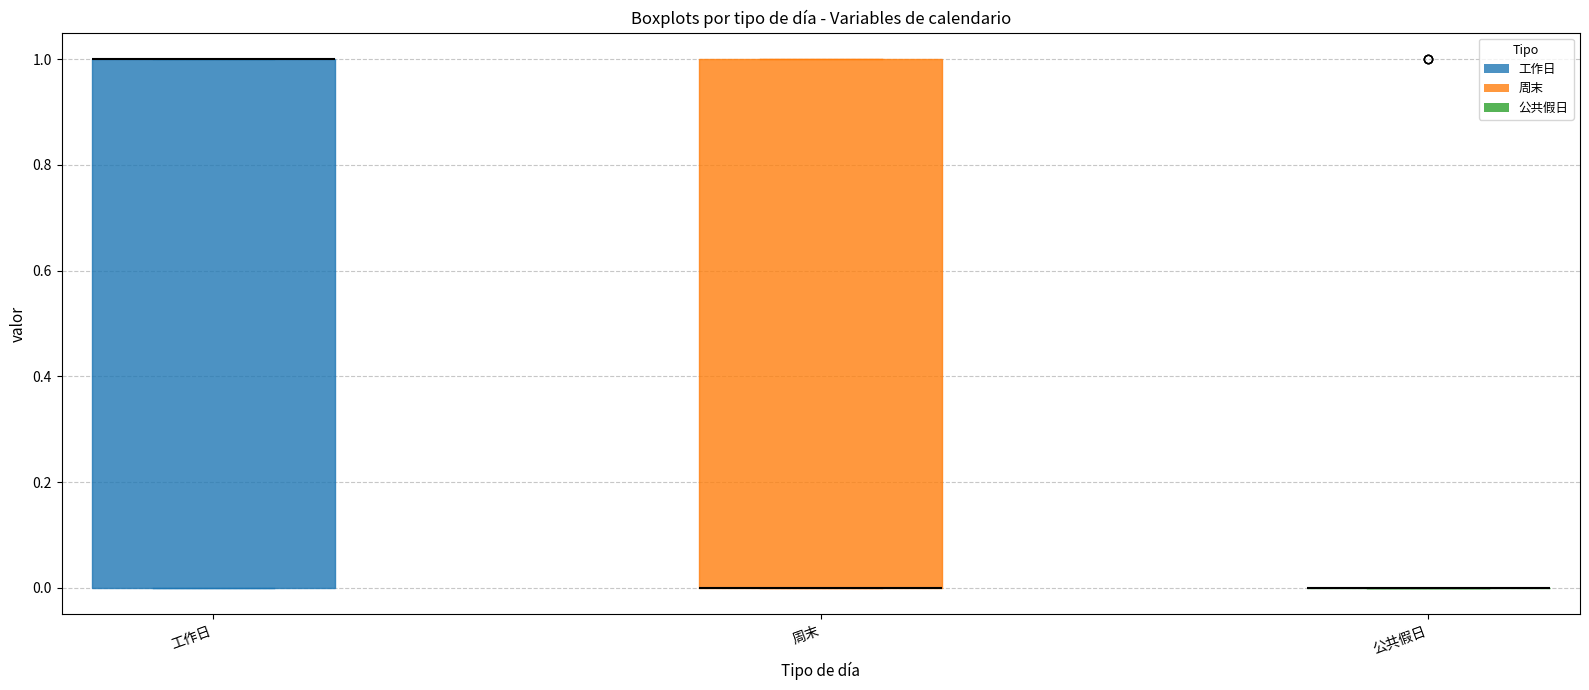

Reading left to right, transcribe this box plot: for each box, give where its median line is, the range the box spans, and where its two whiskers end, as read against the y-axis. The values are not printed on the chart, so give them approximately, as read against the axis.

工作日: median 1 (drawn on the box's upper edge), box 0 to 1, whiskers 0 to 1
周末: median 0 (drawn on the box's lower edge), box 0 to 1, whiskers 0 to 1
公共假日: box collapsed to a line at 0, whiskers 0 to 0